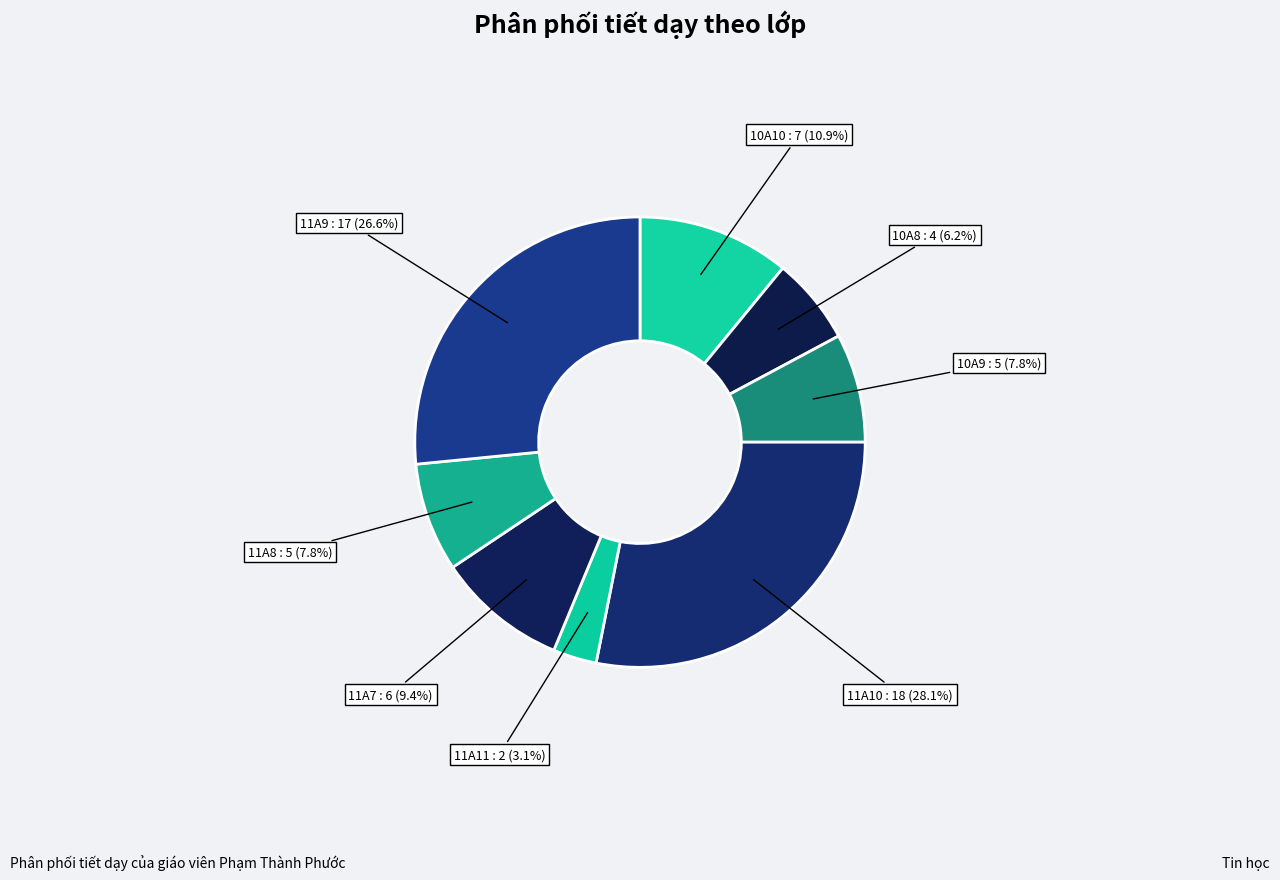

Approximately how many times larger is the value at 11A7 compared to 11A11?

3.0